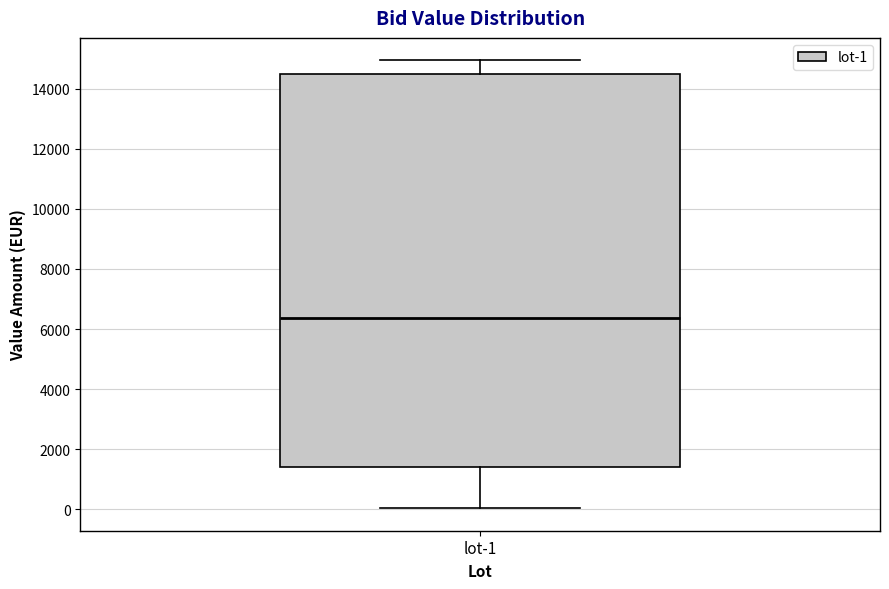

Read this box plot against the y-axis: the position of the median line, the range covered by the box, and the ends of both whiskers. The values are not printed on the chart, so give them approximately, as read against the axis.

median 6400, box 1400 to 14600, whiskers 0 to 15000